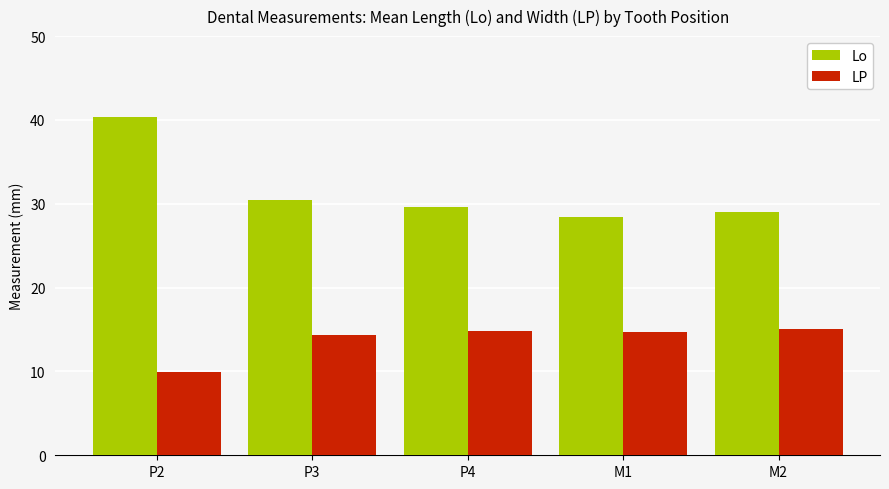

Is the value of Lo at M1 greater than the value of LP at P3?

Yes